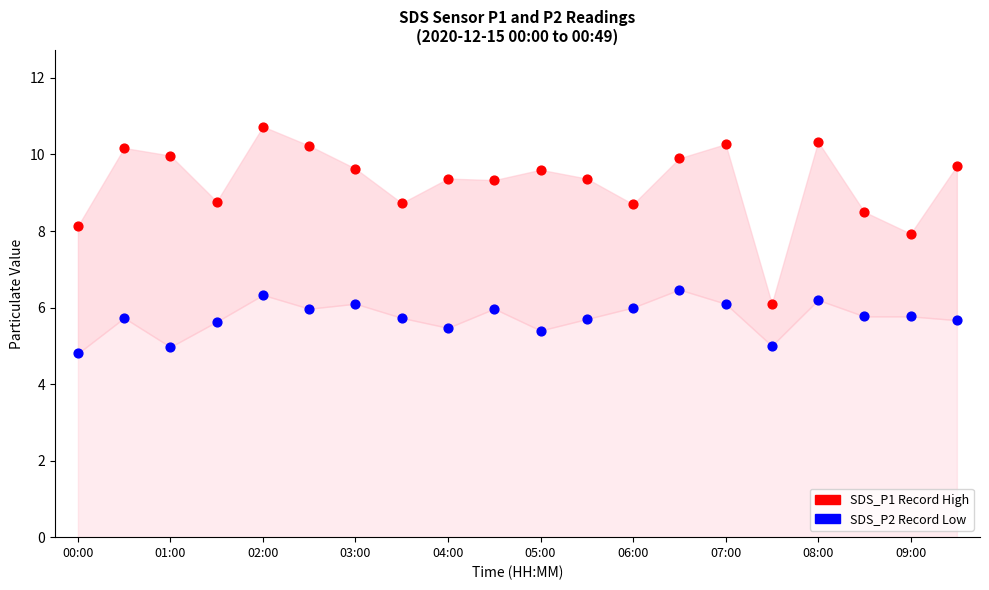

Which series has the widest spread of Y values?

SDS_P1 Record High